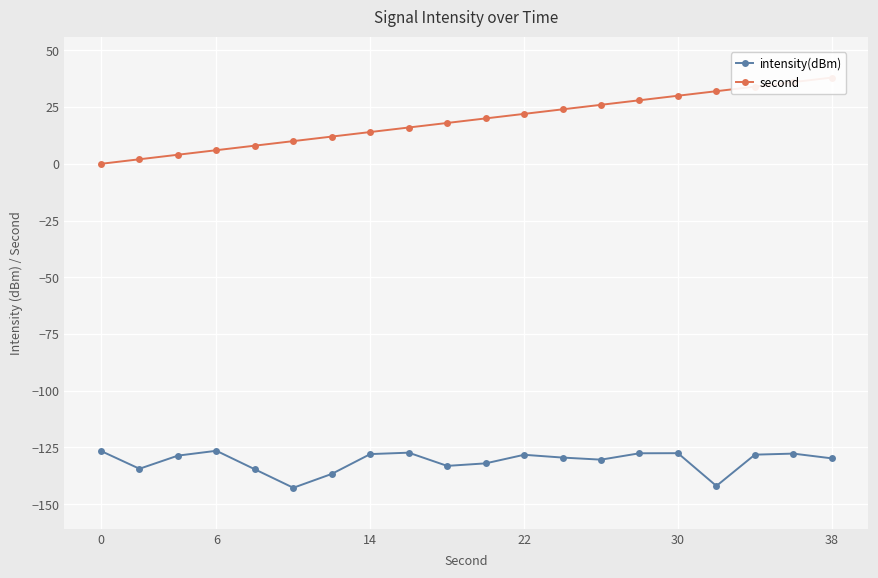

Is it true that intensity(dBm) equals -223.6 at 14?

False